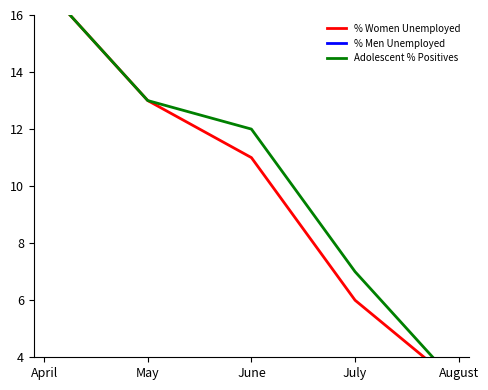

True or false: % Women Unemployed has a value of 17 at April.

True